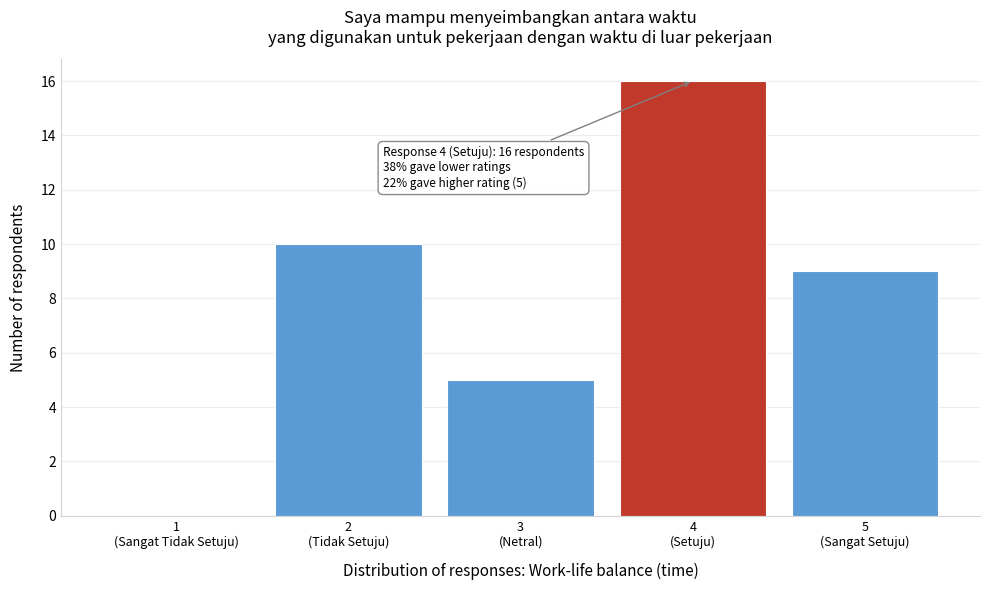

What is the sum of all values?

40